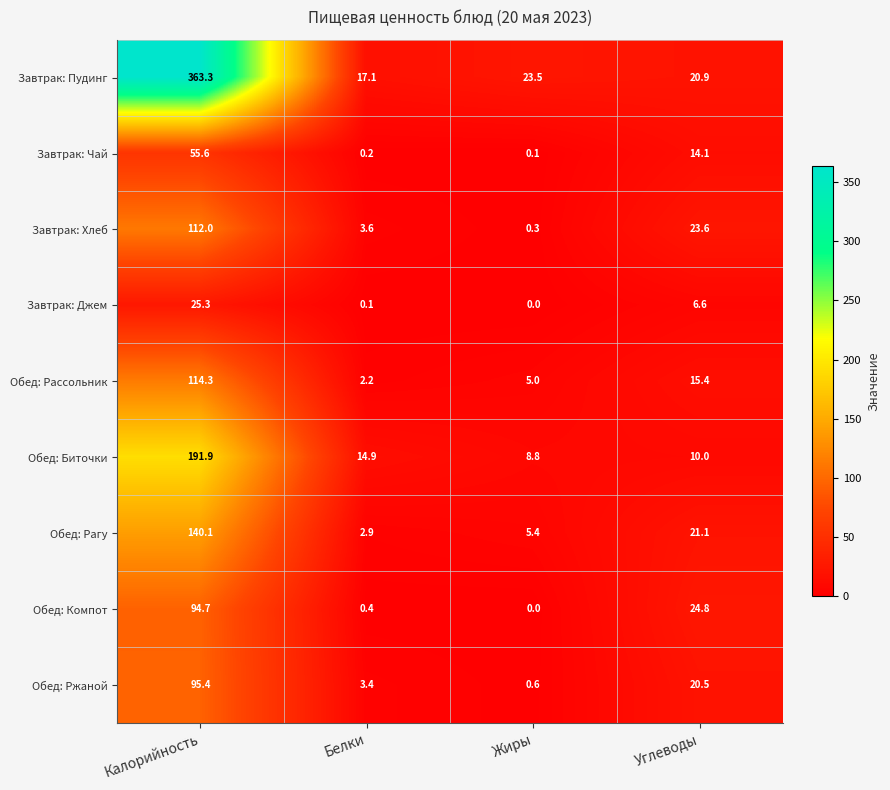

What is the sum of all Обед: Компот values?

119.9